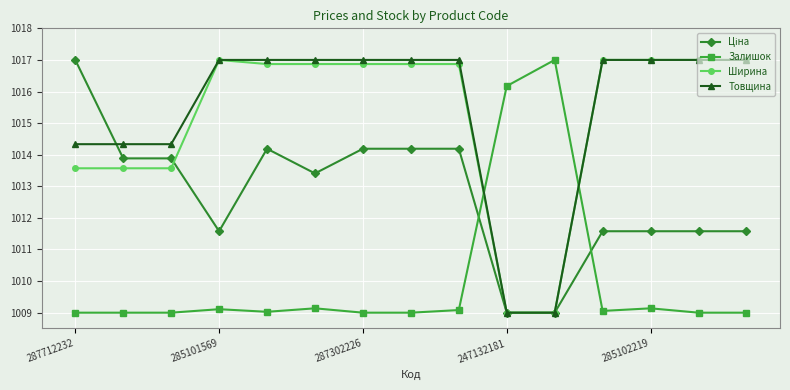

What is the value of the Товщина point at the 4th from the left?

1017.0